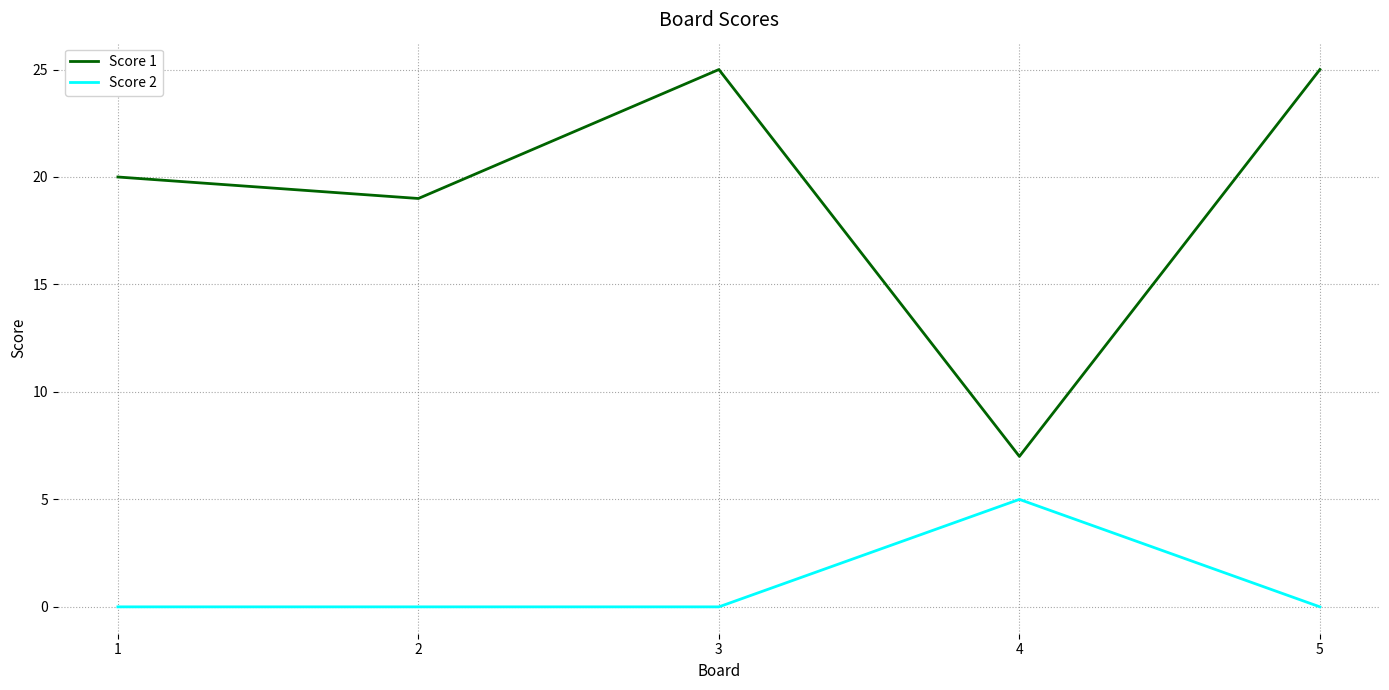

At 5, list the series in order from largest to smallest.

Score 1, Score 2